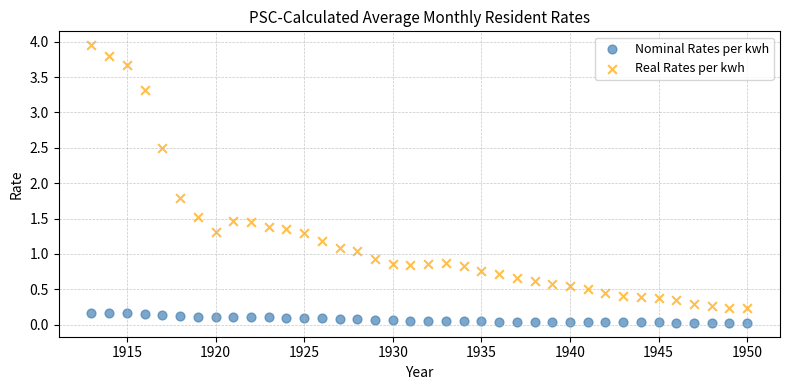

What are all the series names shown in the legend?

Nominal Rates per kwh, Real Rates per kwh